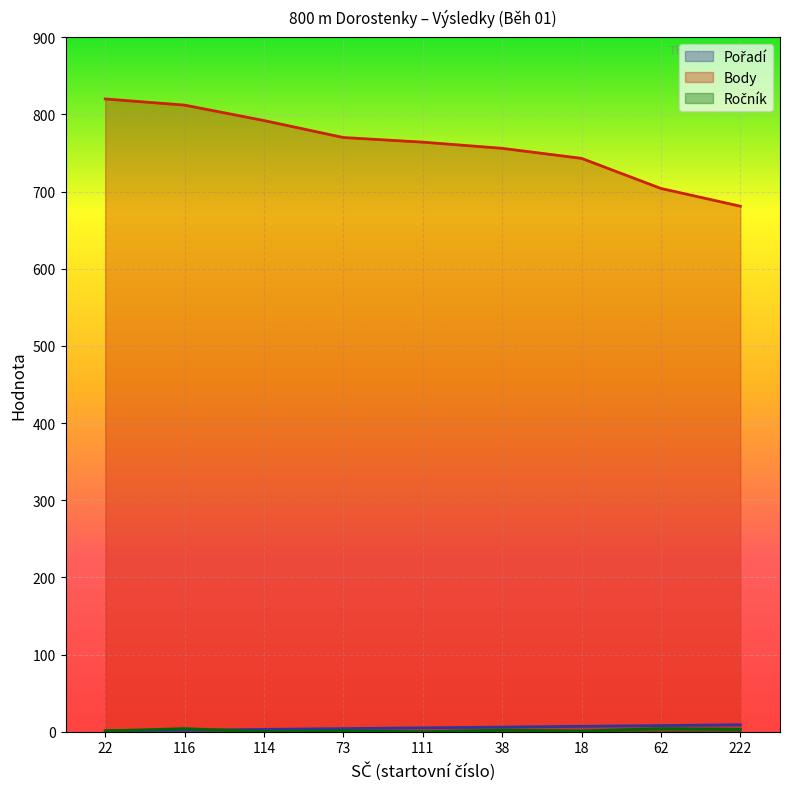

Does the chart display data point markers on the line(s)?

No